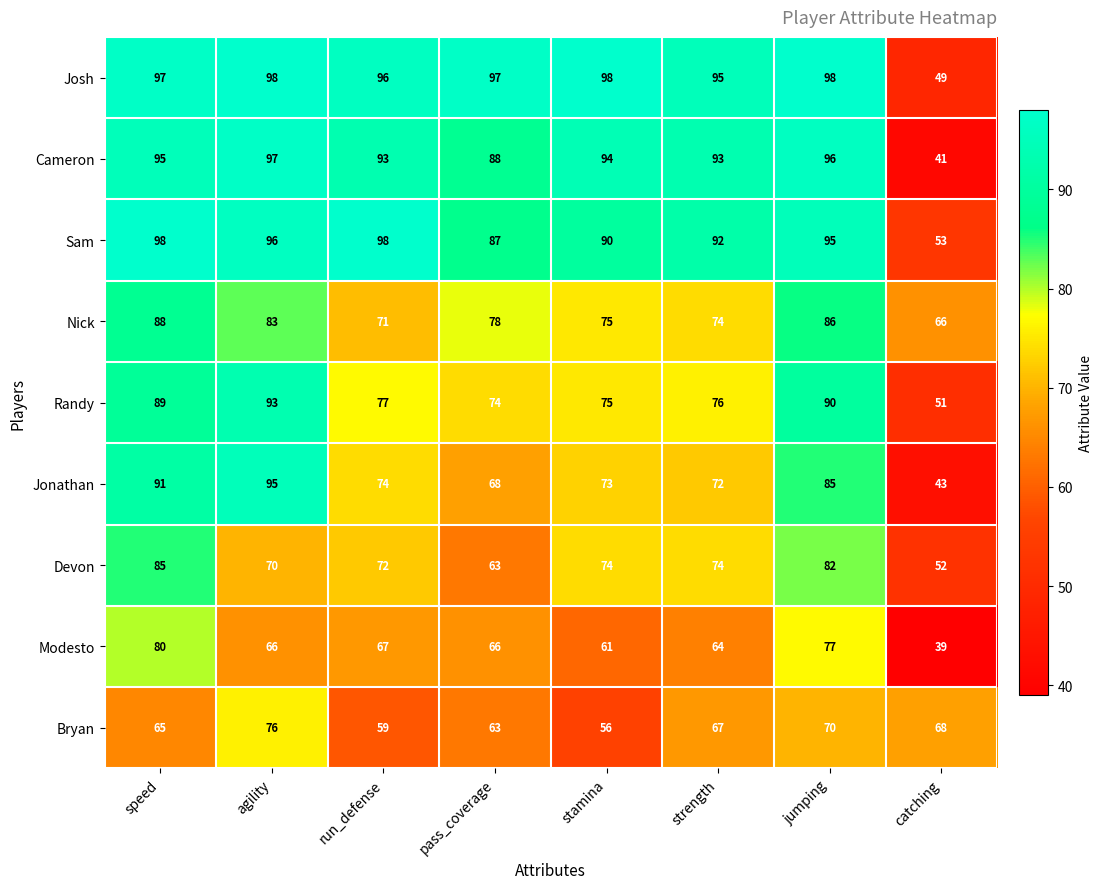

Between stamina and catching, which series saw the biggest shift?

Cameron